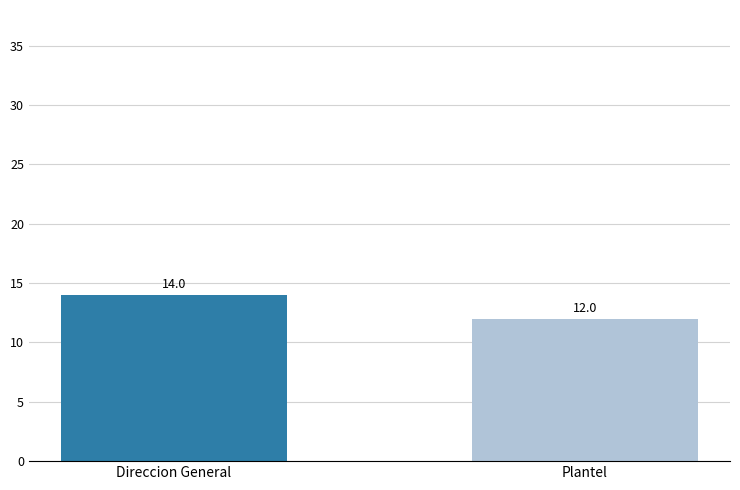

What position from the left is Plantel?

2